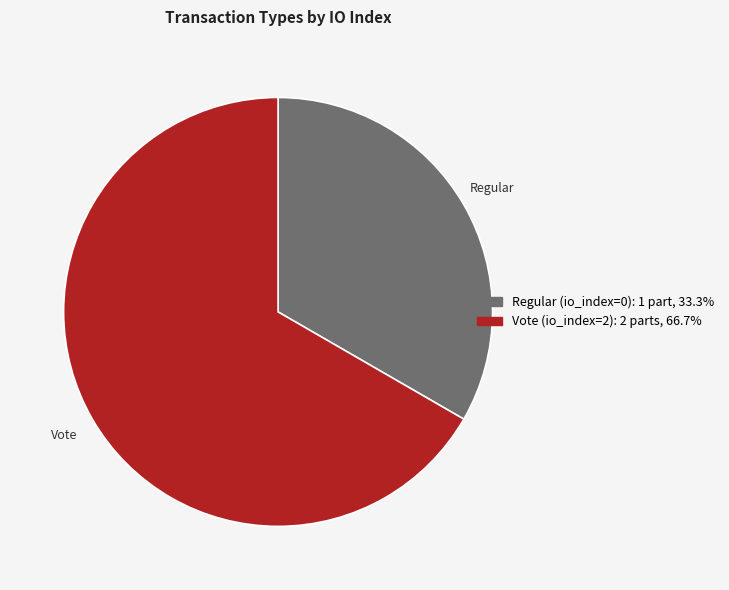

Which category has the biggest portion of the pie?

Vote (io_index=2)